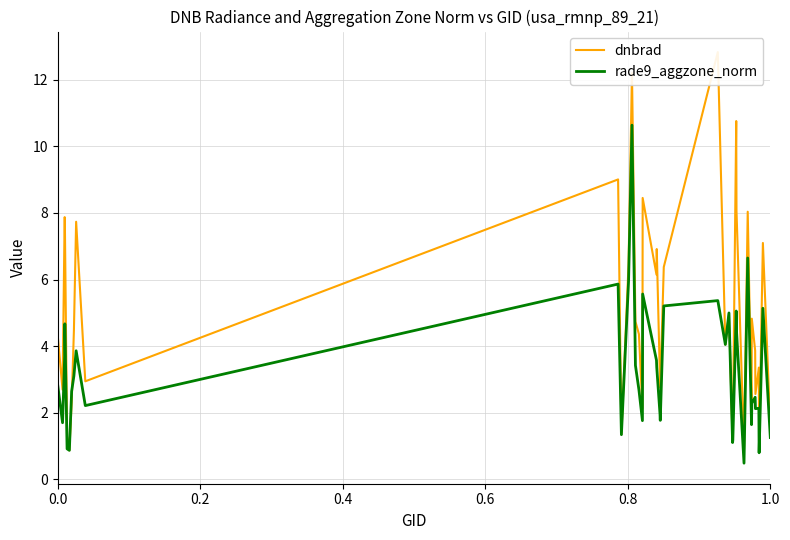

What is the minimum value shown in the chart?

0.5